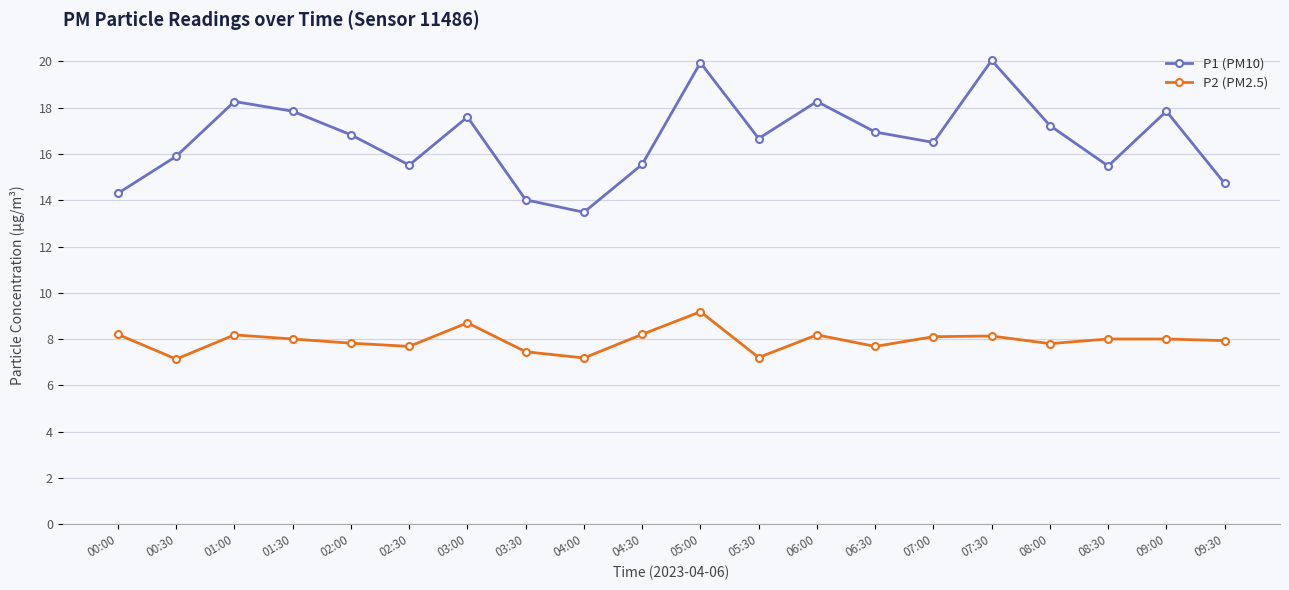

Count the number of data series in this chart.

2